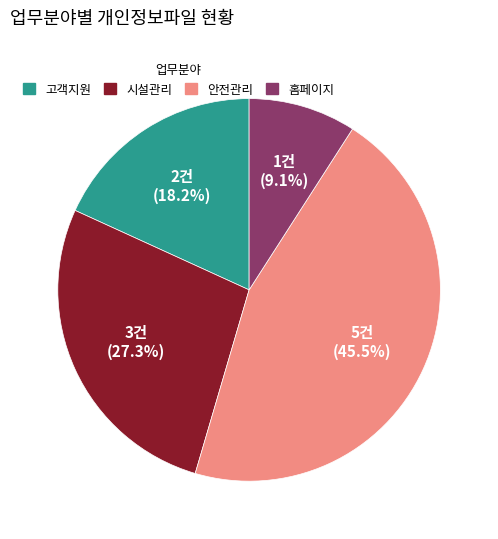

Rank the categories by value from highest to lowest.

안전관리, 시설관리, 고객지원, 홈페이지